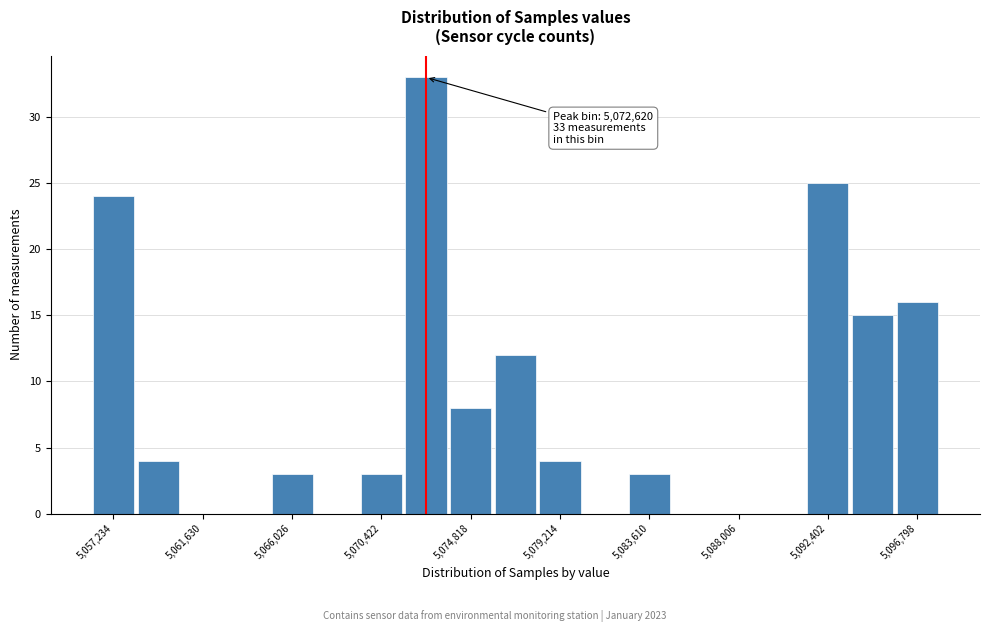

Which range on the x-axis has the tallest bar?

5071500 to 5073500